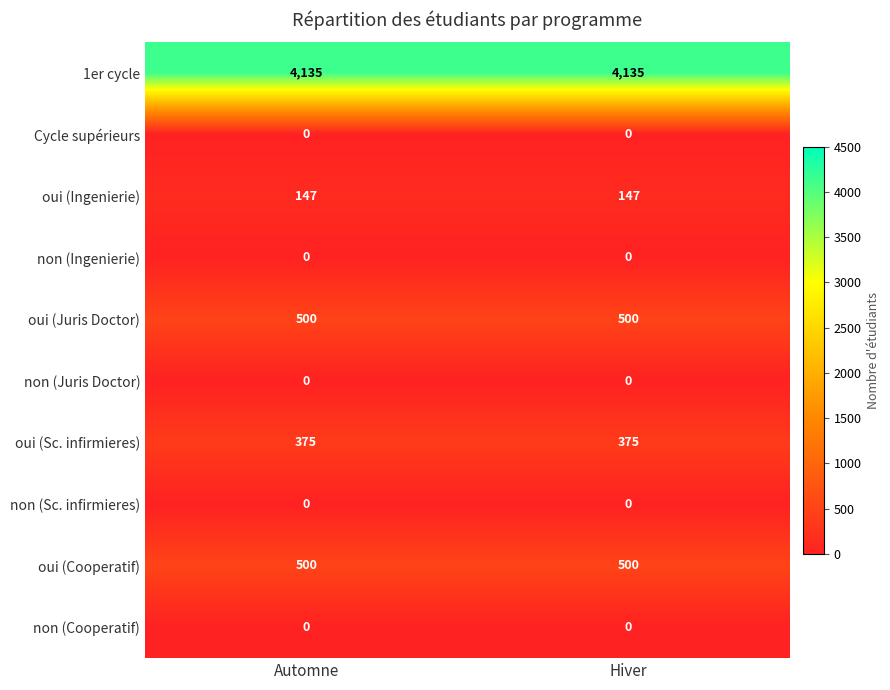

The value of oui (Cooperatif) at Hiver is 811. True or false?

False